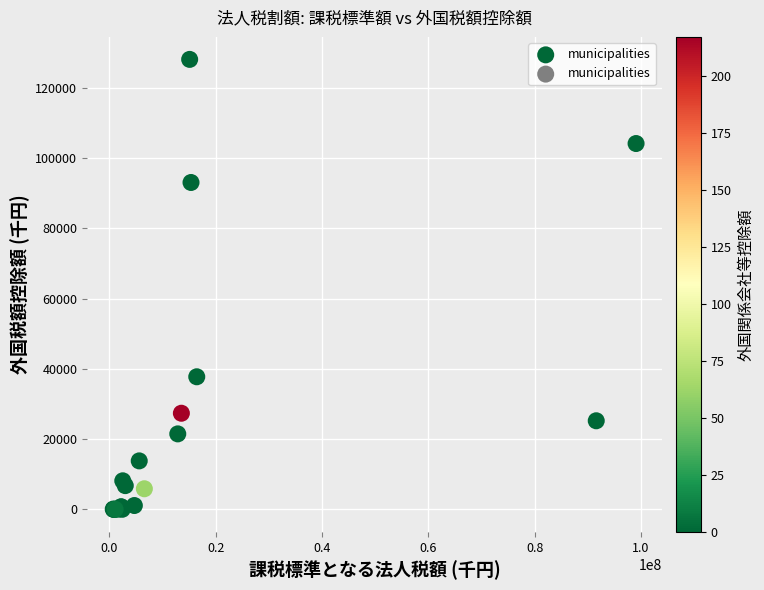

What Y value in the scatter plot is closest to 64032?

37744